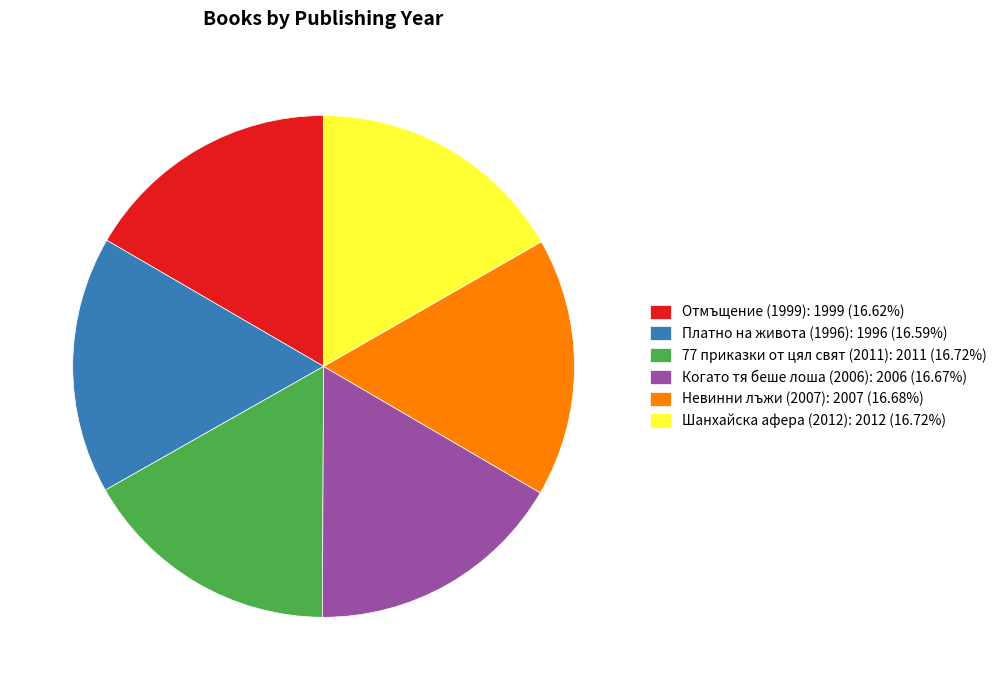

Combined, do Невинни лъжи (2007): 2007 (16.68%) and Отмъщение (1999): 1999 (16.62%) account for over 50%?

No